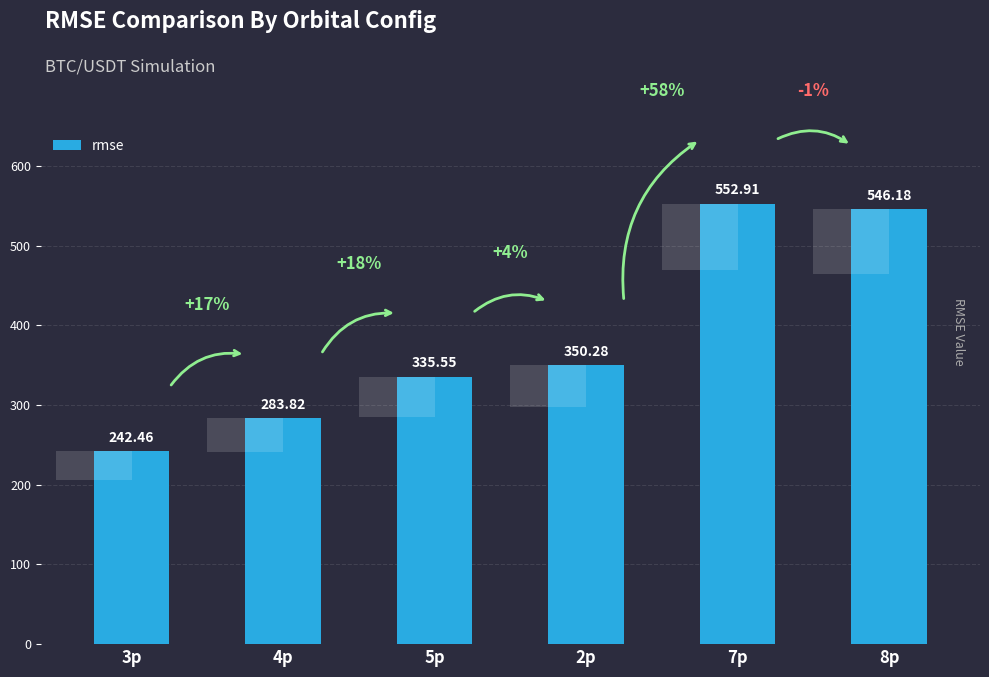

What is the change in value from 3p to 2p?

+107.8